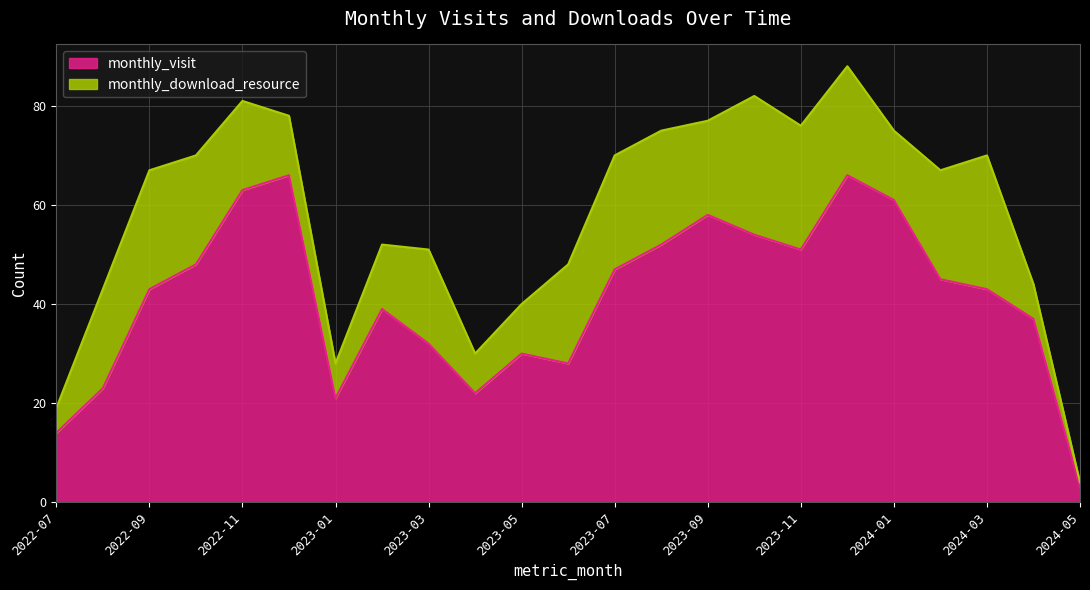

What is the difference between the values at 2024-05 and 2024-04?

34